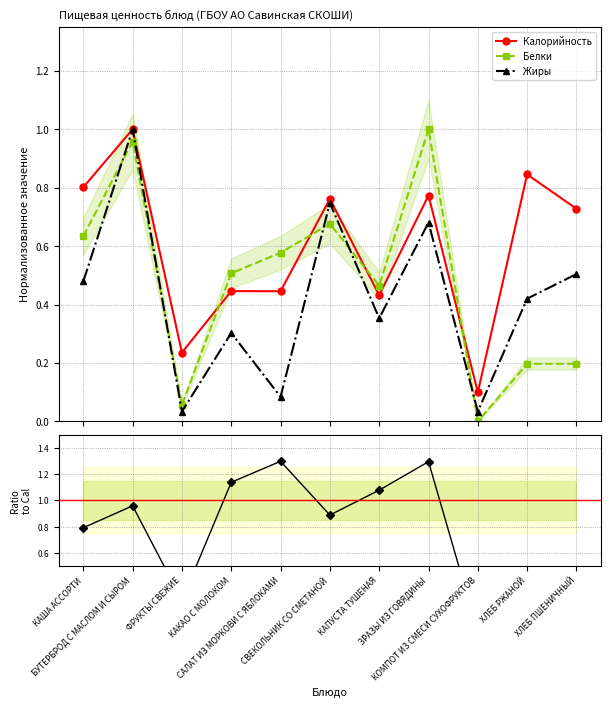

At ЗРАЗЫ ИЗ ГОВЯДИНЫ, list the series in order from largest to smallest.

Белки / Калорийность, Белки, Калорийность, Жиры